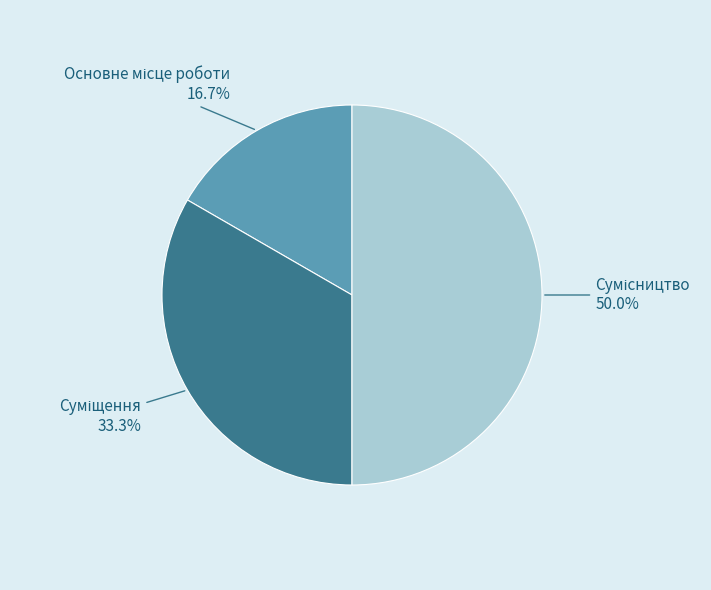

Do Основне місце роботи and Суміщення together represent more than half of the pie?

No